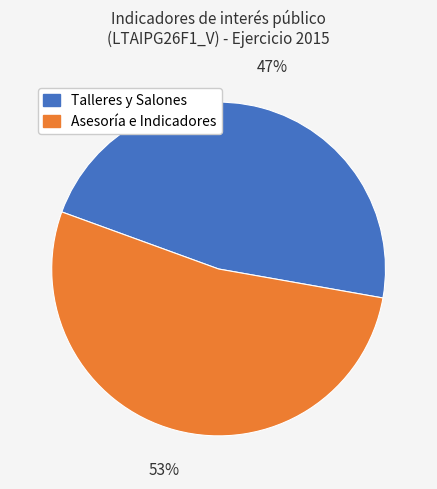

Does any single category account for the majority?

Yes